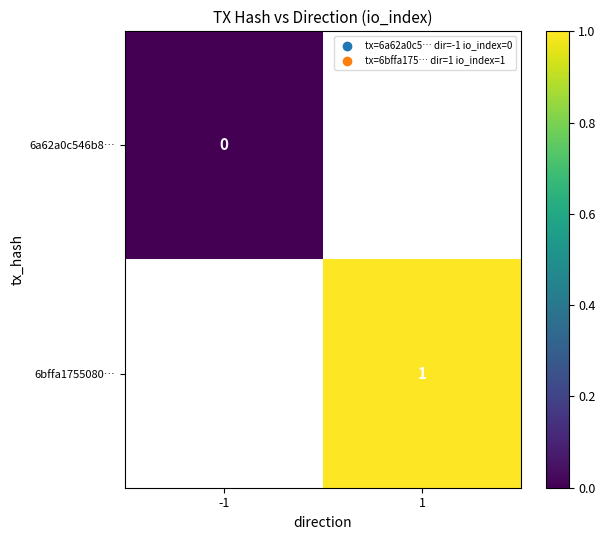

The 6bffa1755080… series shows 1 at 1. True or false?

True